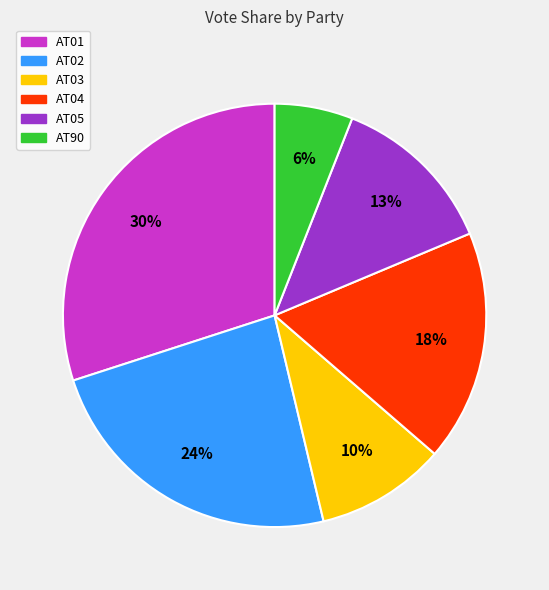

To the nearest percent, what portion does AT05 represent?

13%